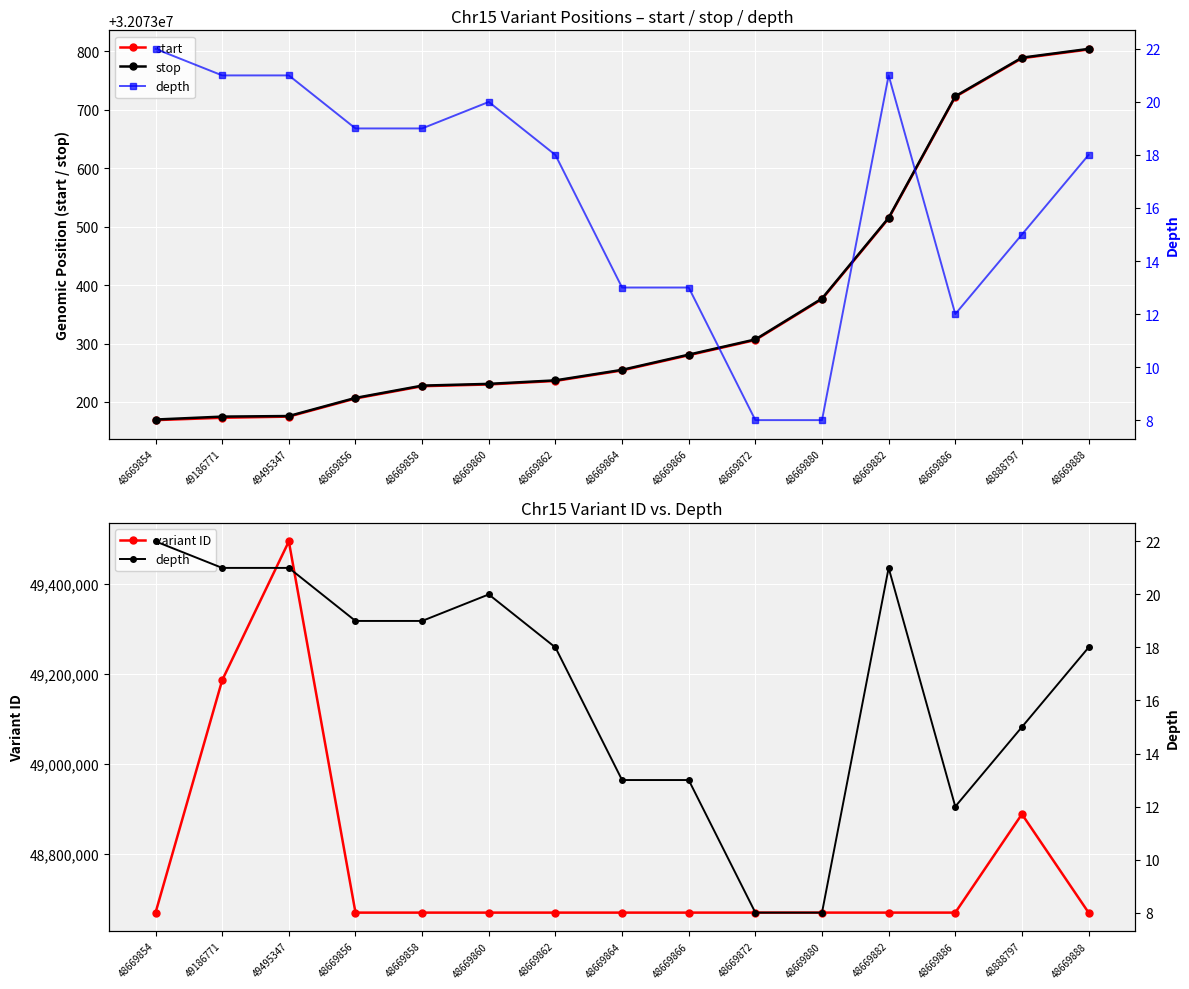

Where is variant ID nearest to the value 49082600?

49186771